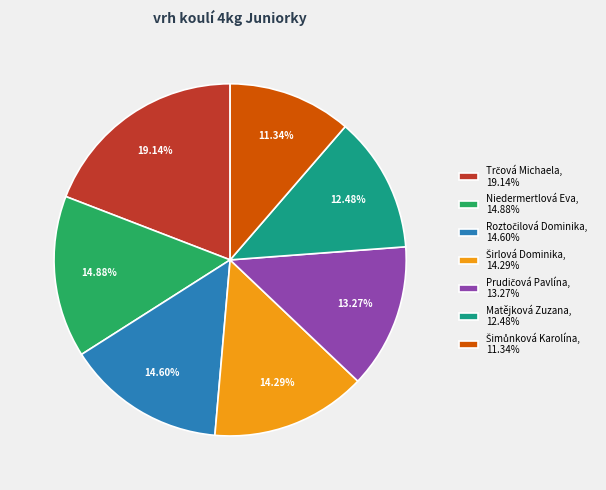

Is there a majority slice in this chart?

No